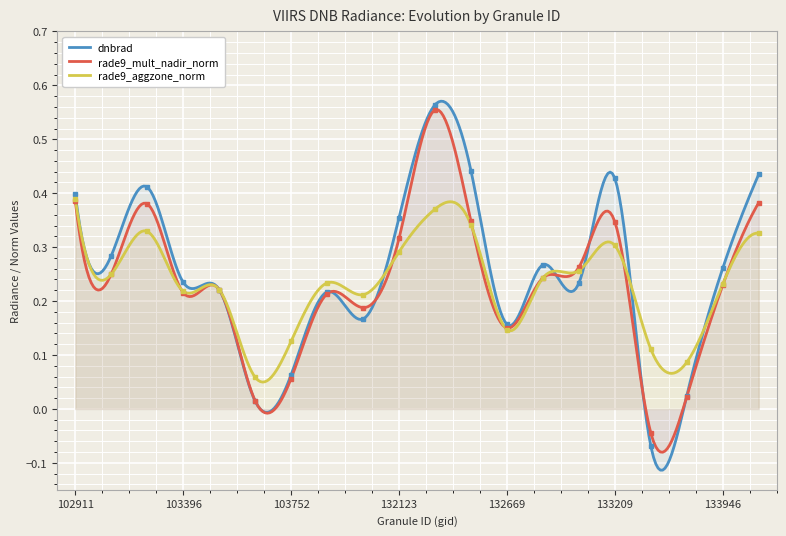

What is the value of the rade9_aggzone_norm point at the 12th from the left?

0.3